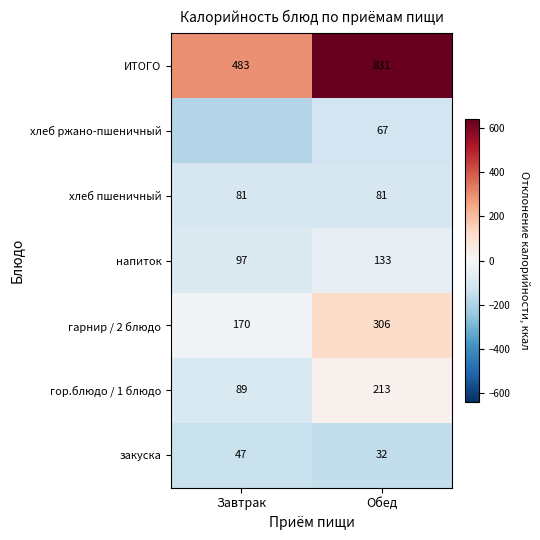

Which category has the lowest value across all series?

Завтрак